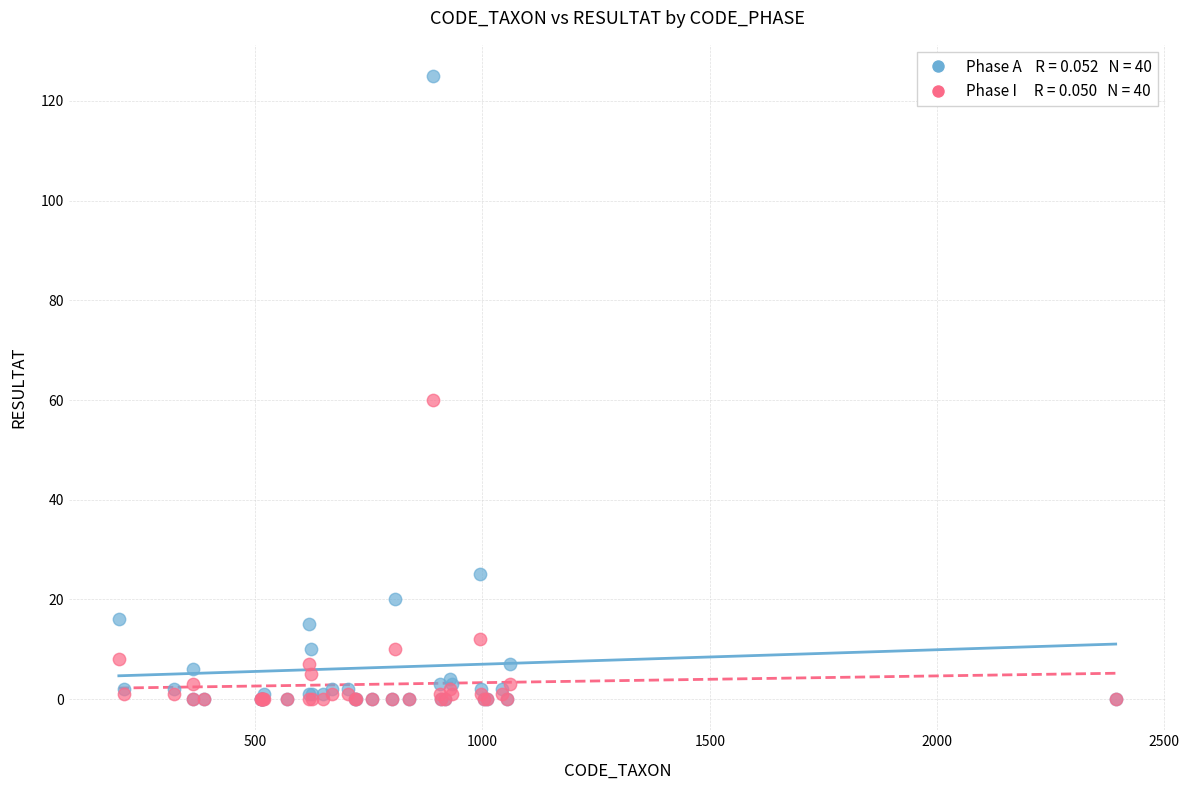

Across all series, what Y value is closest to 62?

60